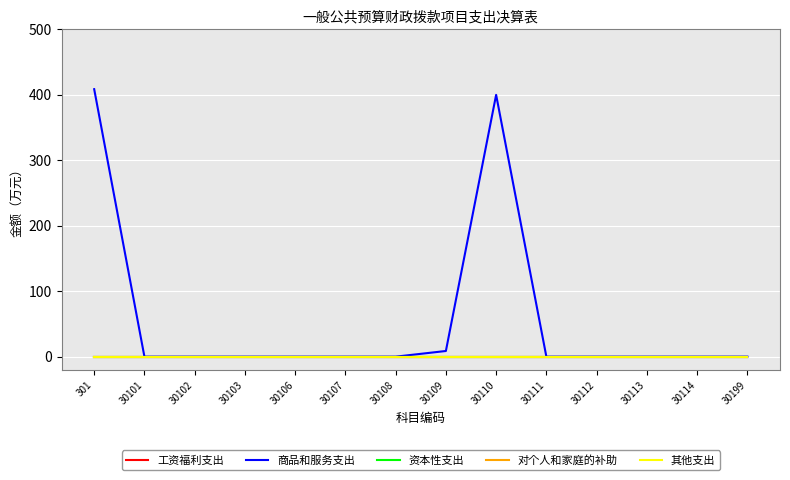

Is this an area chart (filled region under the line)?

No